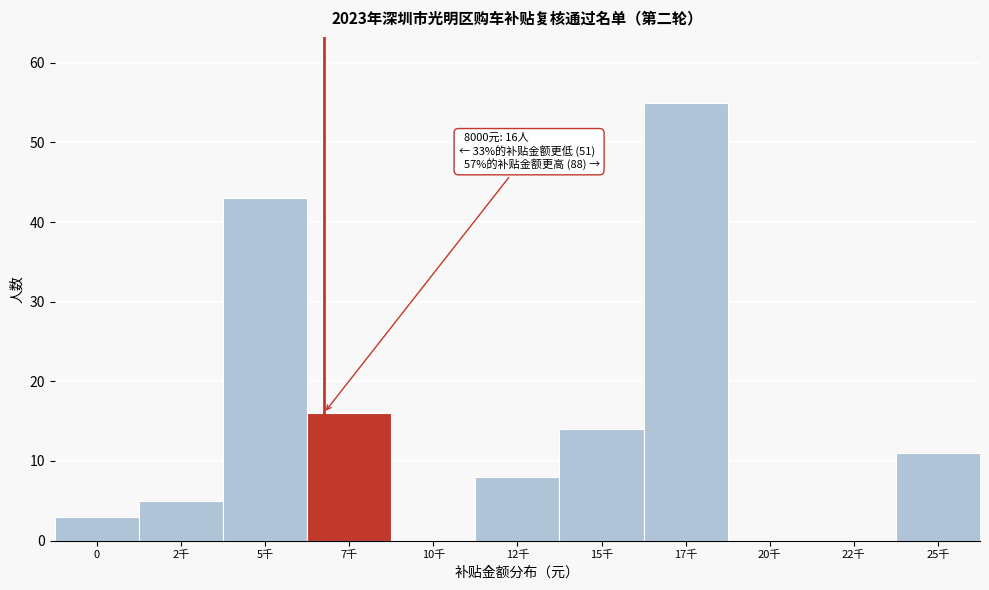

Reading left to right, transcribe all the data shown in this chart.

0=3	2千=5	5千=43	7千=16	10千=0	12千=8	15千=14	17千=55	20千=0	22千=0	25千=11